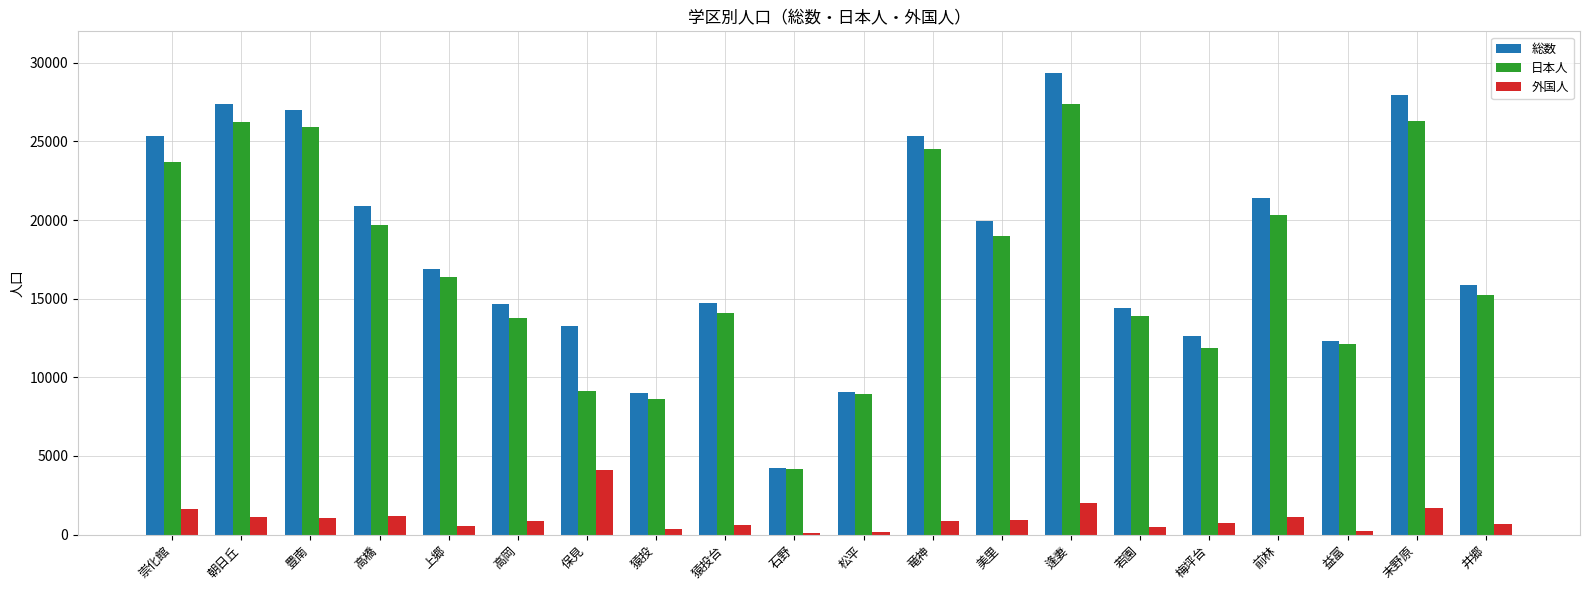

What is the maximum value for 外国人?

4132